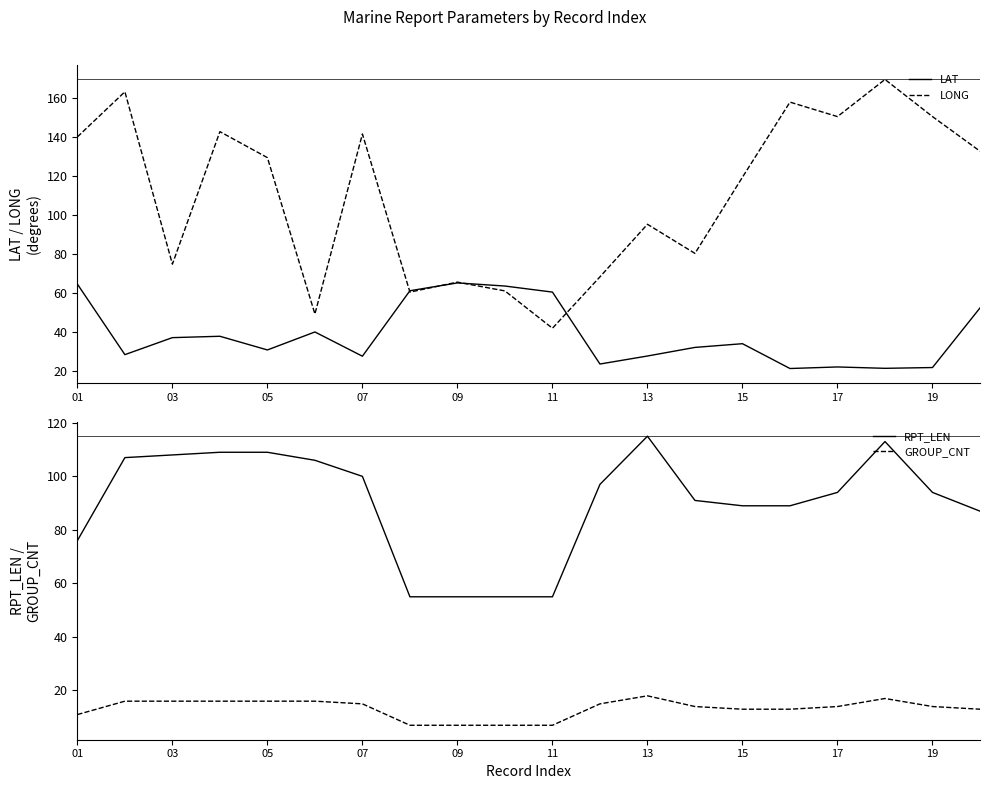

True or false: GROUP_CNT has a value of 6.3 at 15.

False